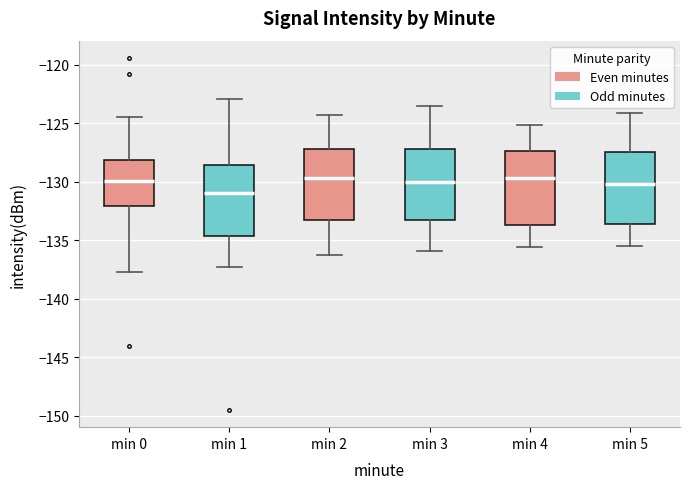

Reading left to right, transcribe this box plot: for each box, give where its median line is, the range the box spans, and where its two whiskers end, as read against the y-axis. The values are not printed on the chart, so give them approximately, as read against the axis.

min 0: median -130.0, box -132.0 to -128.0, whiskers -137.5 to -124.5
min 1: median -131.0, box -134.5 to -128.5, whiskers -137.5 to -123.0
min 2: median -129.5, box -133.0 to -127.0, whiskers -136.5 to -124.5
min 3: median -130.0, box -133.5 to -127.0, whiskers -136.0 to -123.5
min 4: median -129.5, box -133.5 to -127.5, whiskers -135.5 to -125.0
min 5: median -130.0, box -133.5 to -127.5, whiskers -135.5 to -124.0